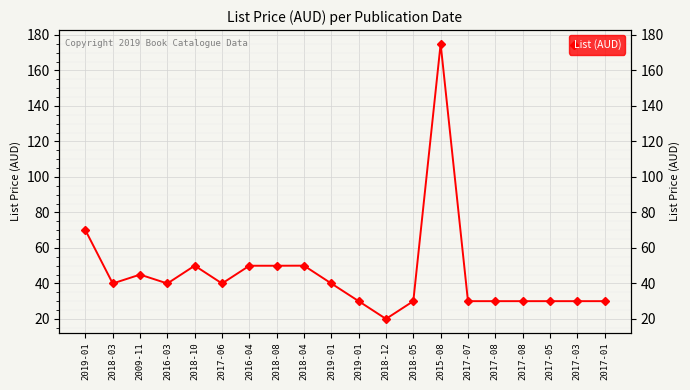

Is it true that the value at 2018-08 is 32.8?

False